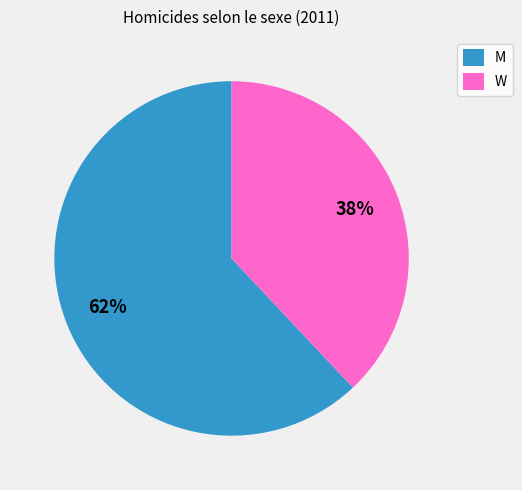

To the nearest percent, what percentage of the pie is W?

38%